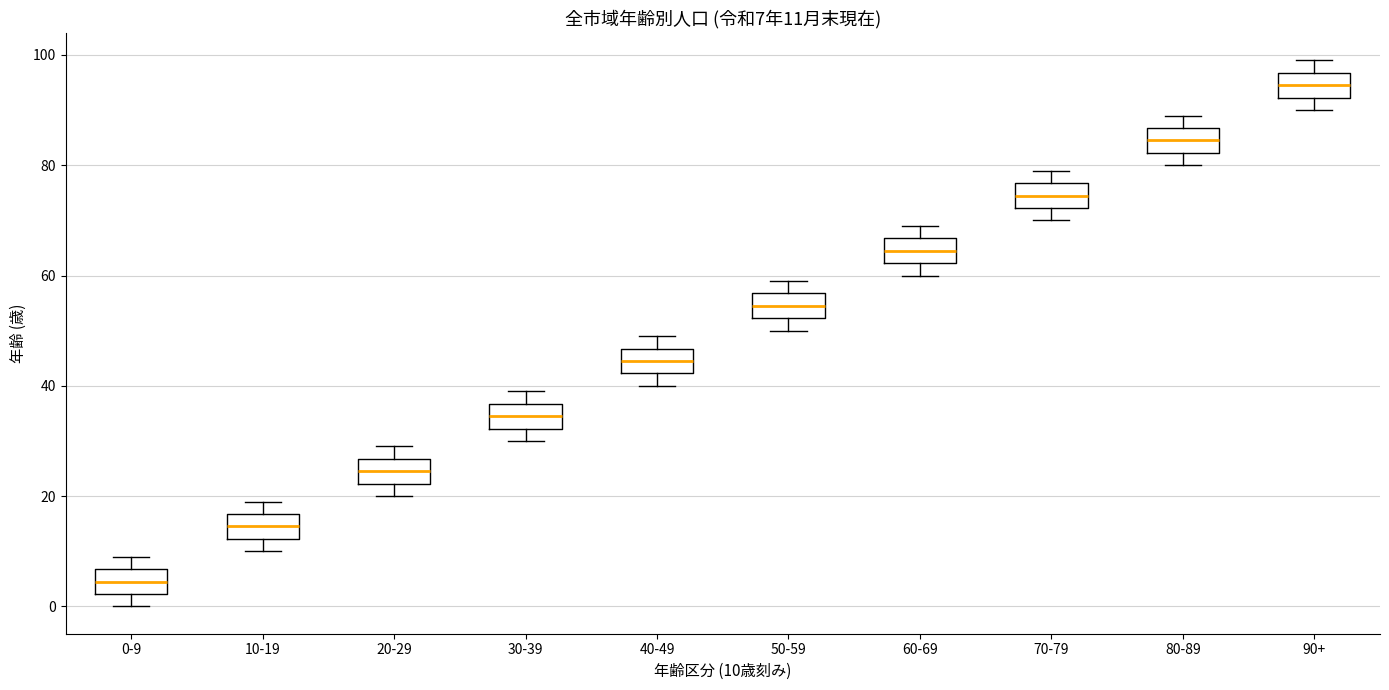

Which box has the highest median line?

90+